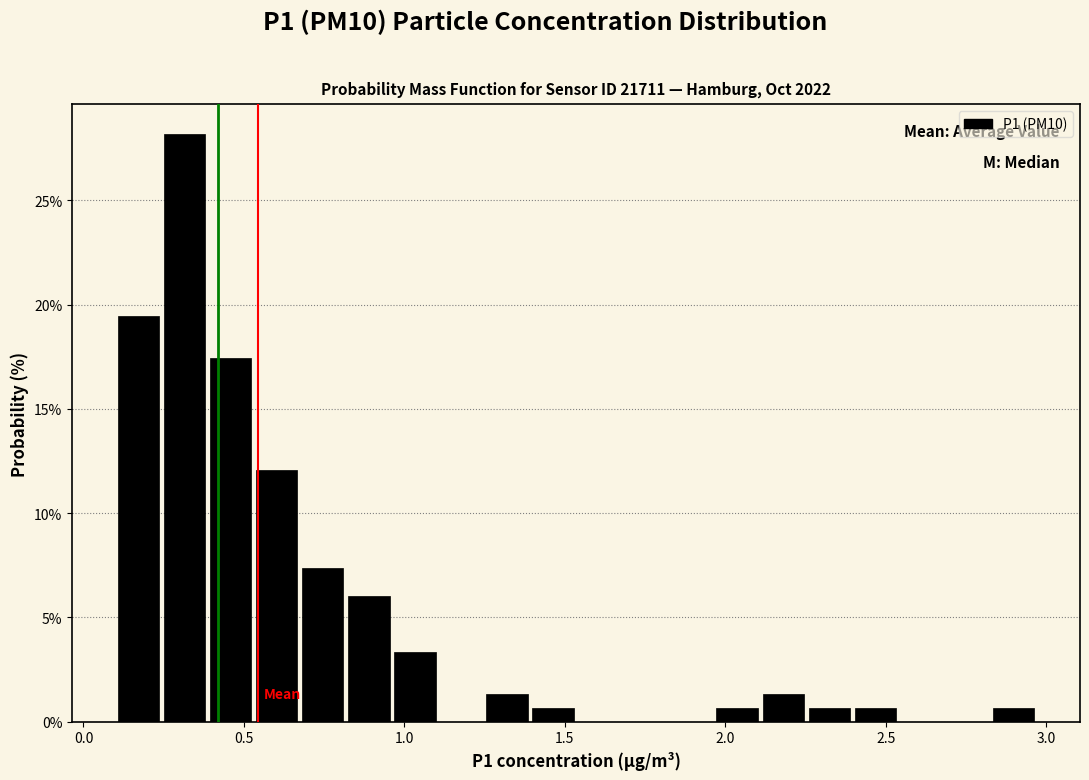

Around what value on the x-axis is the tallest bar? Give the approximate position of its centre, as read against the axis.

0.30